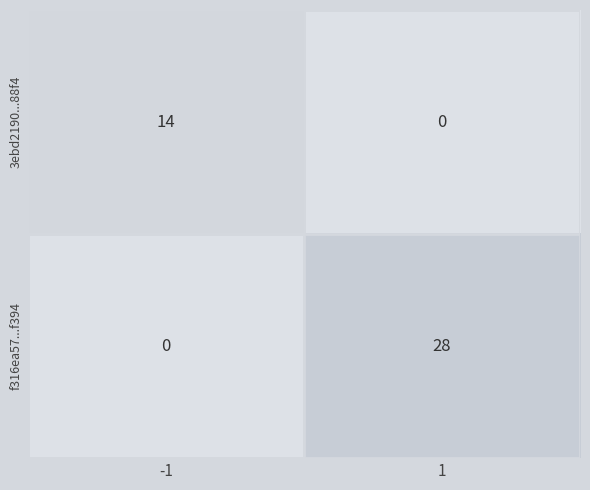

Between -1 and 1, which series saw the biggest shift?

f316ea57...f394